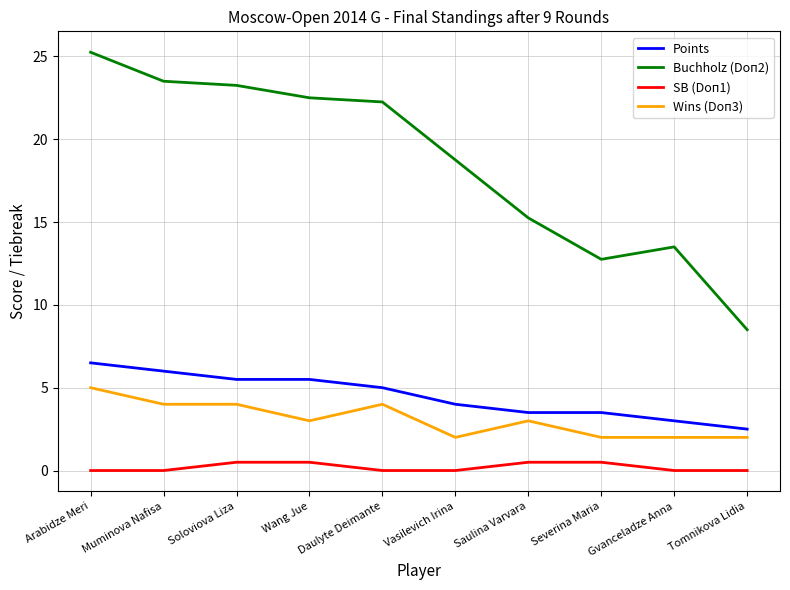

What is the difference between the highest and lowest values at Muminova Nafisa?

23.5